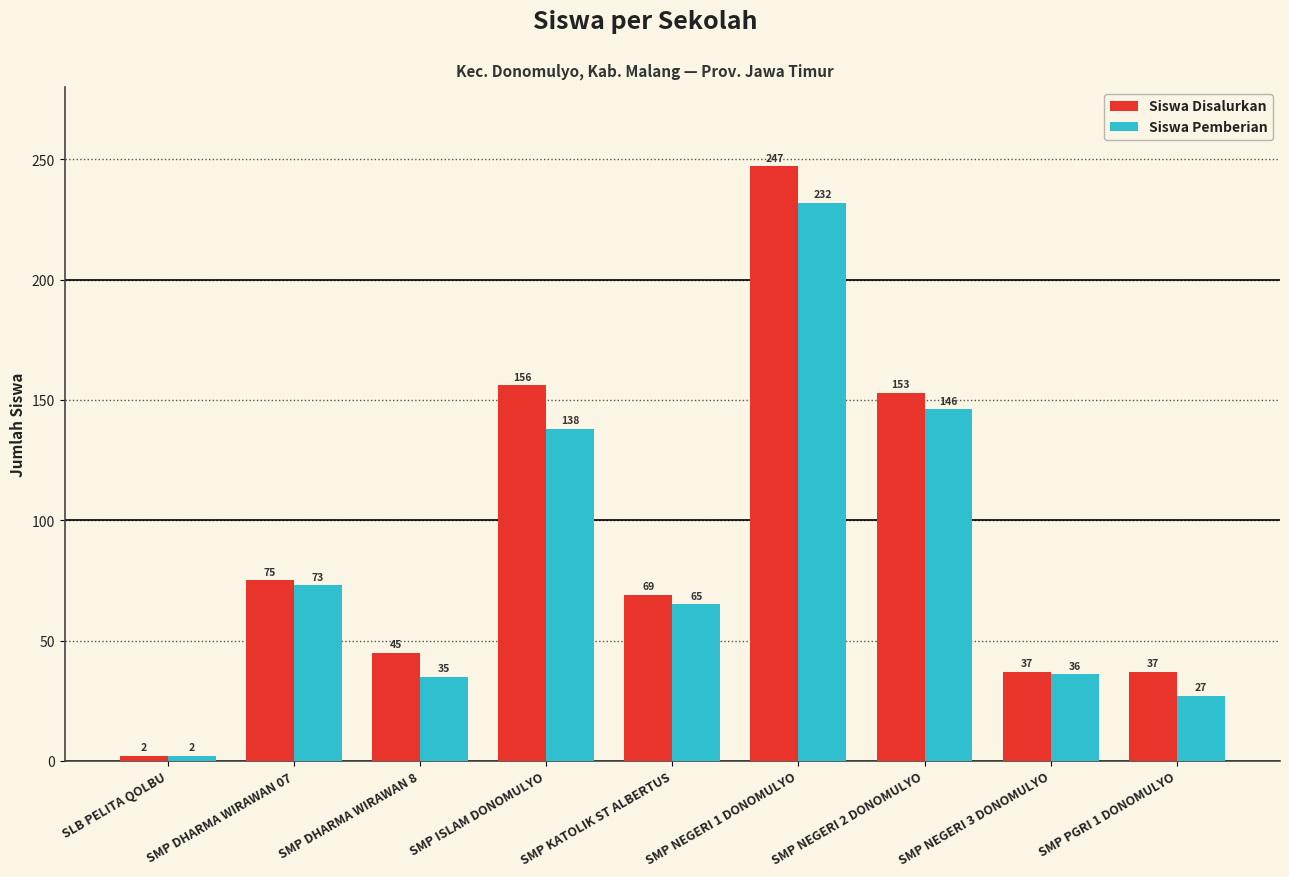

Which series changed the most between SLB PELITA QOLBU and SMP DHARMA WIRAWAN 8?

Siswa Disalurkan